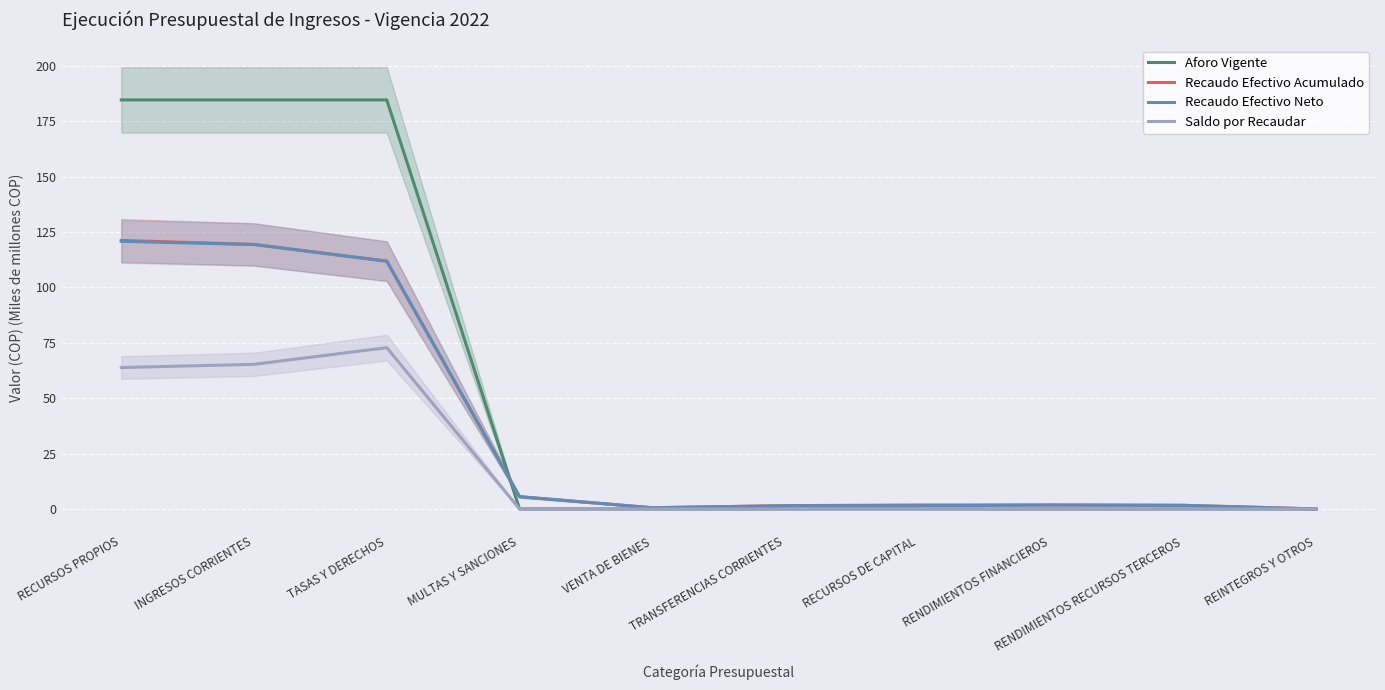

The value of Recaudo Efectivo Acumulado at INGRESOS CORRIENTES is 207.8. True or false?

False